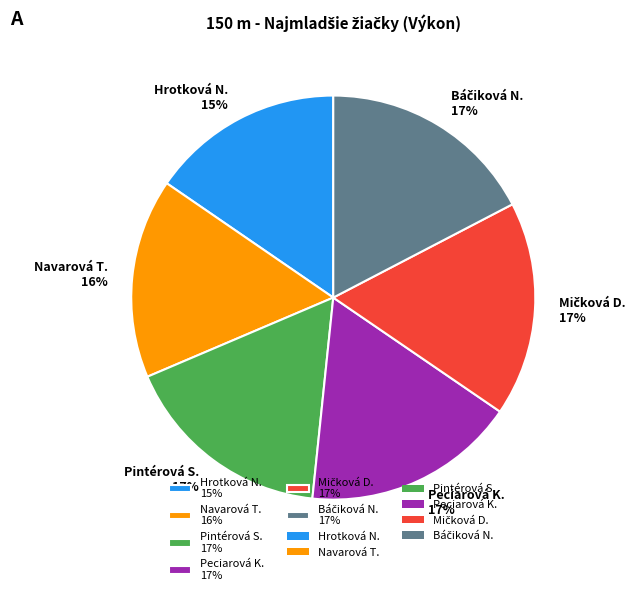

To the nearest percent, what is the average slice percentage?

17%